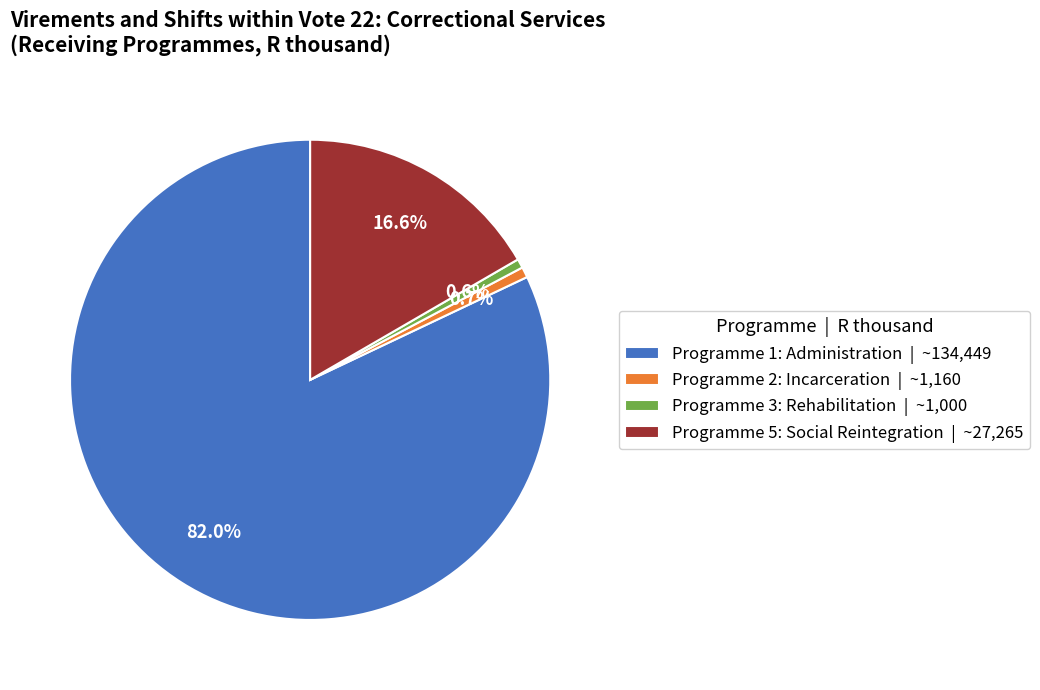

Is it true that Programme 2: Incarceration is 1% of the pie?

True